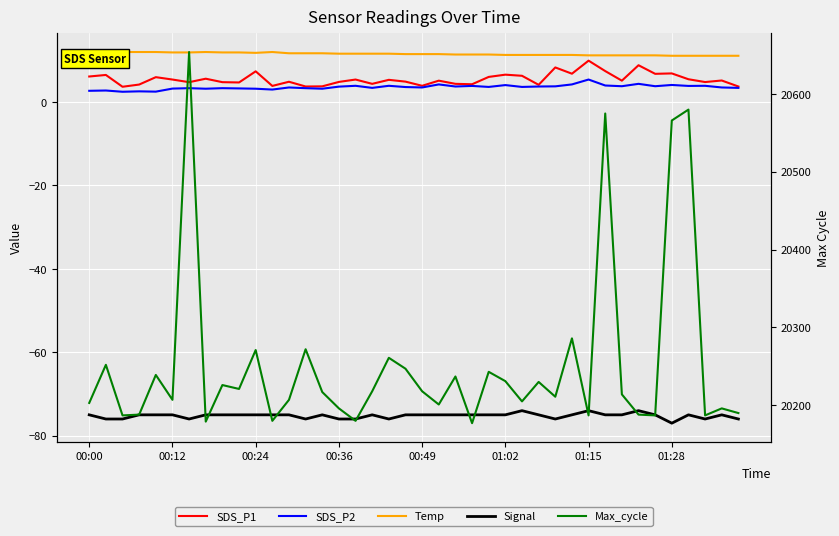

In Signal, how many points are lower than both neighbors (excluding endpoints)?

6